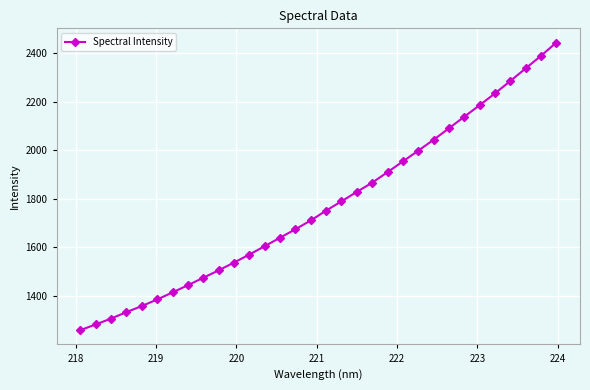

What is the value of the 29th point from the left?

2285.0